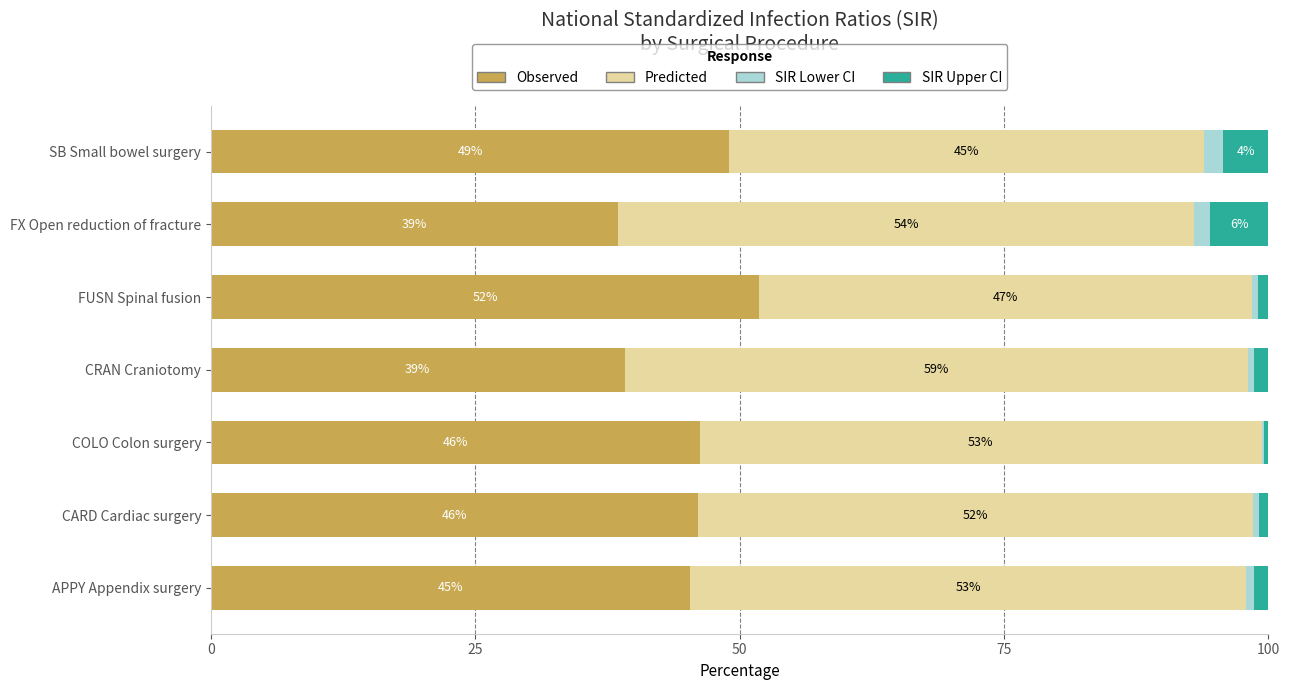

What is the highest value of the Observed series?

51.8